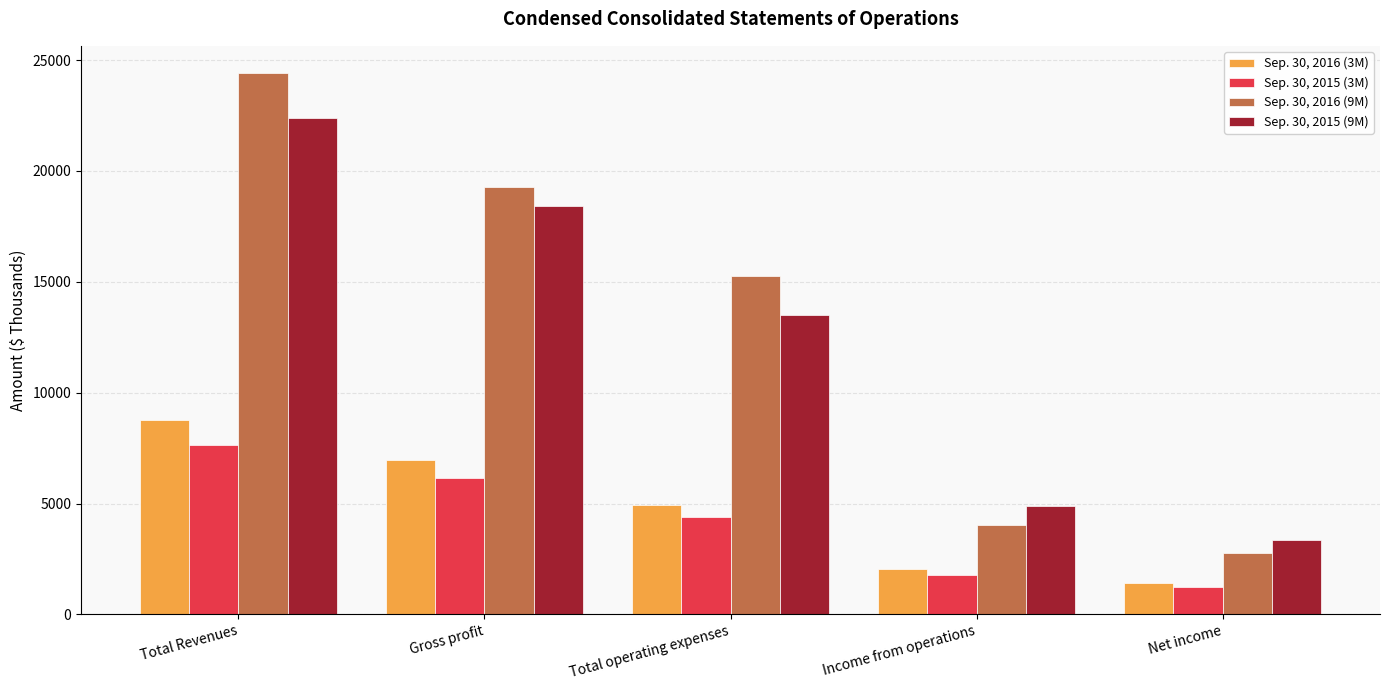

What value does the Sep. 30, 2015 (9M) series have at Total Revenues?

22390